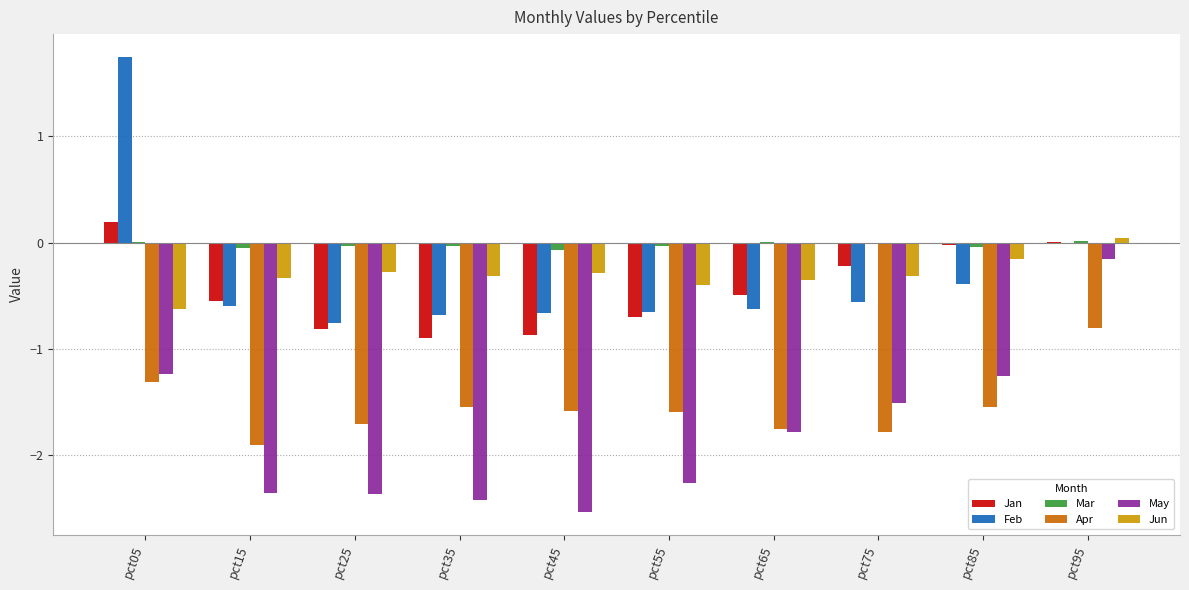

Which category has the highest value across all series?

pct05